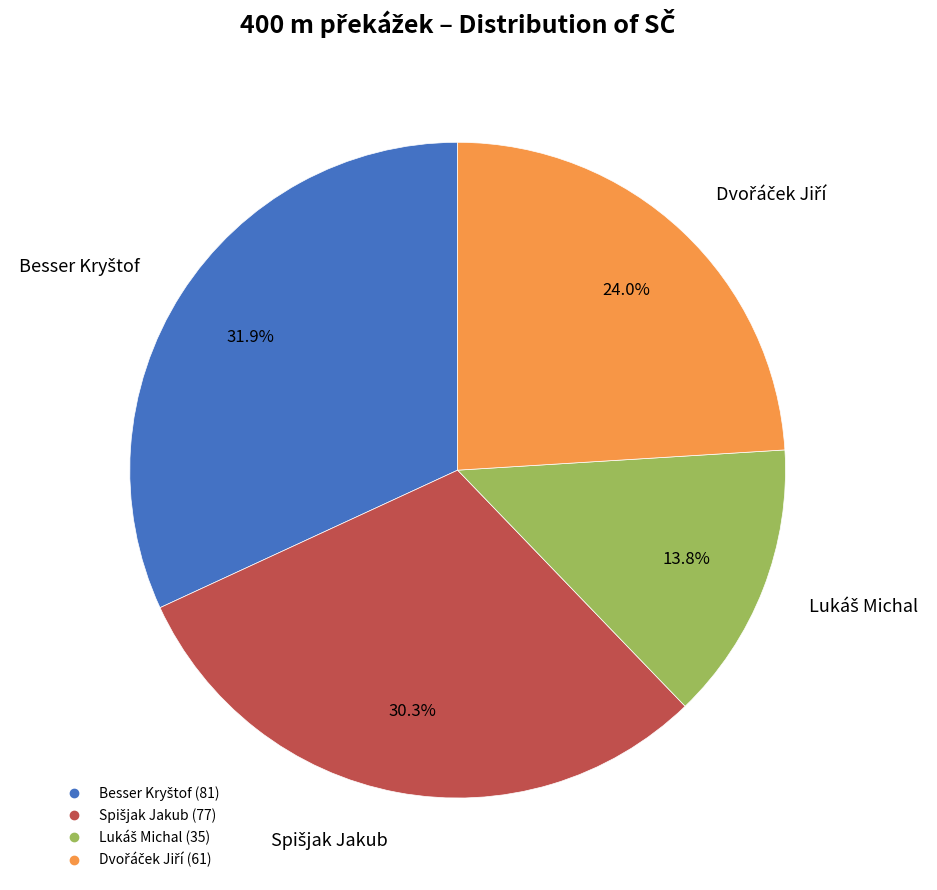

Does any single category account for the majority?

No